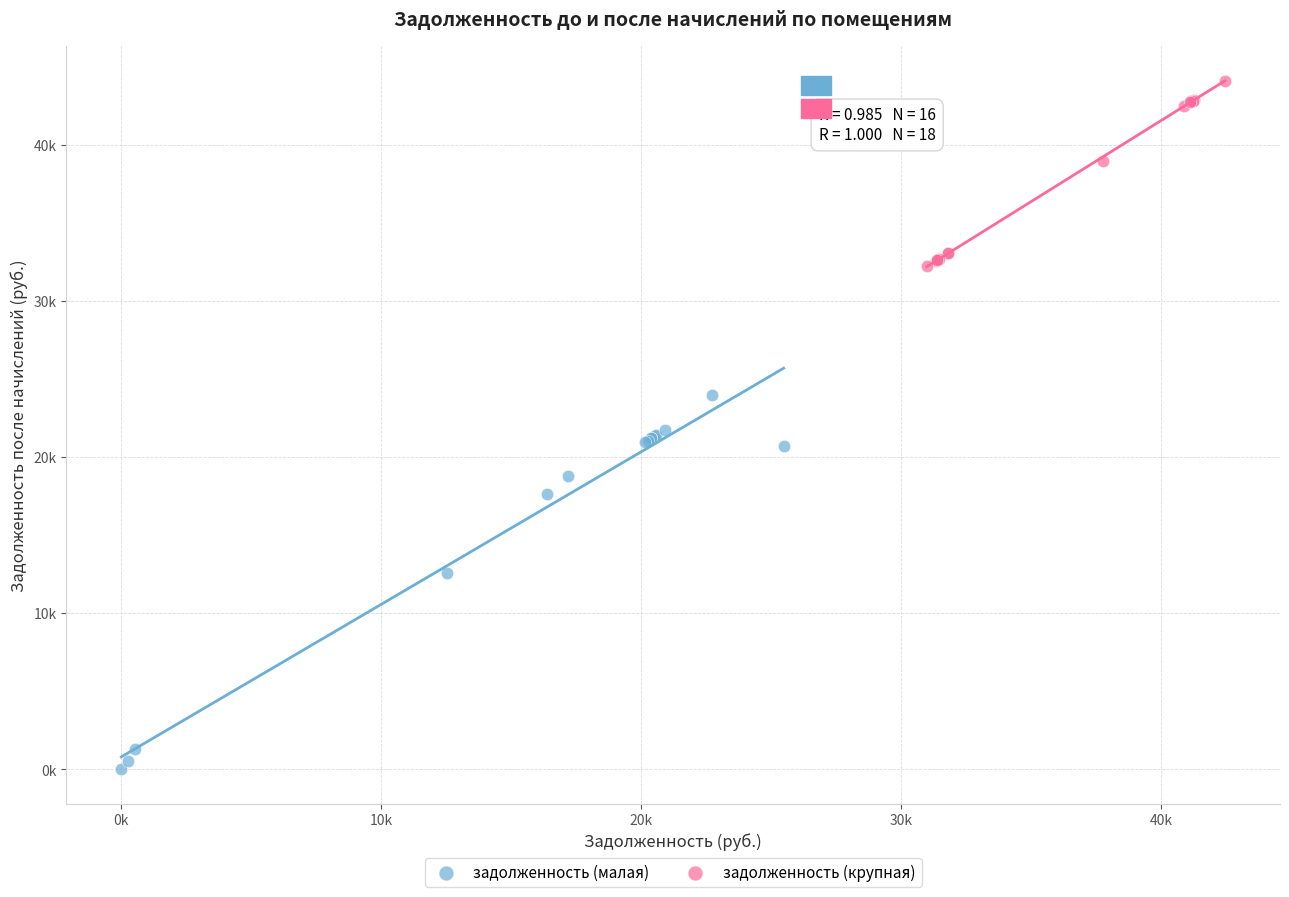

Which series reaches the maximum Y coordinate?

задолженность (крупная)